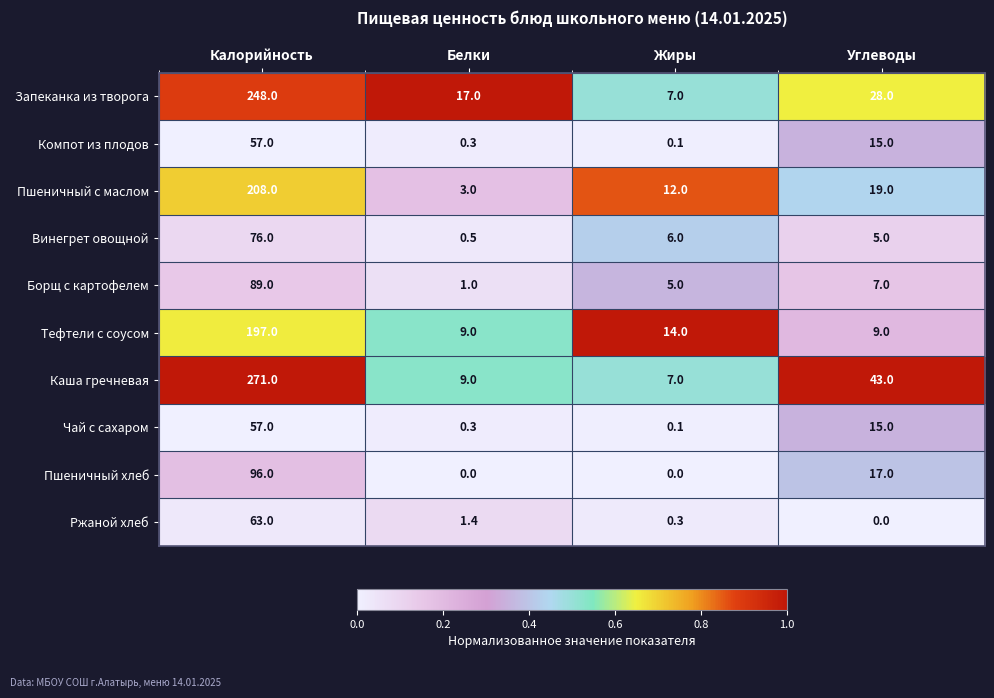

List the labels in order of Борщ с картофелем value, smallest first.

Белки, Жиры, Углеводы, Калорийность